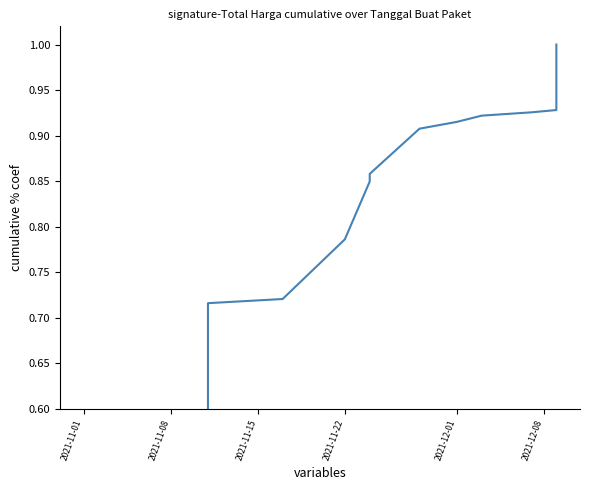

Count the number of data series in this chart.

1